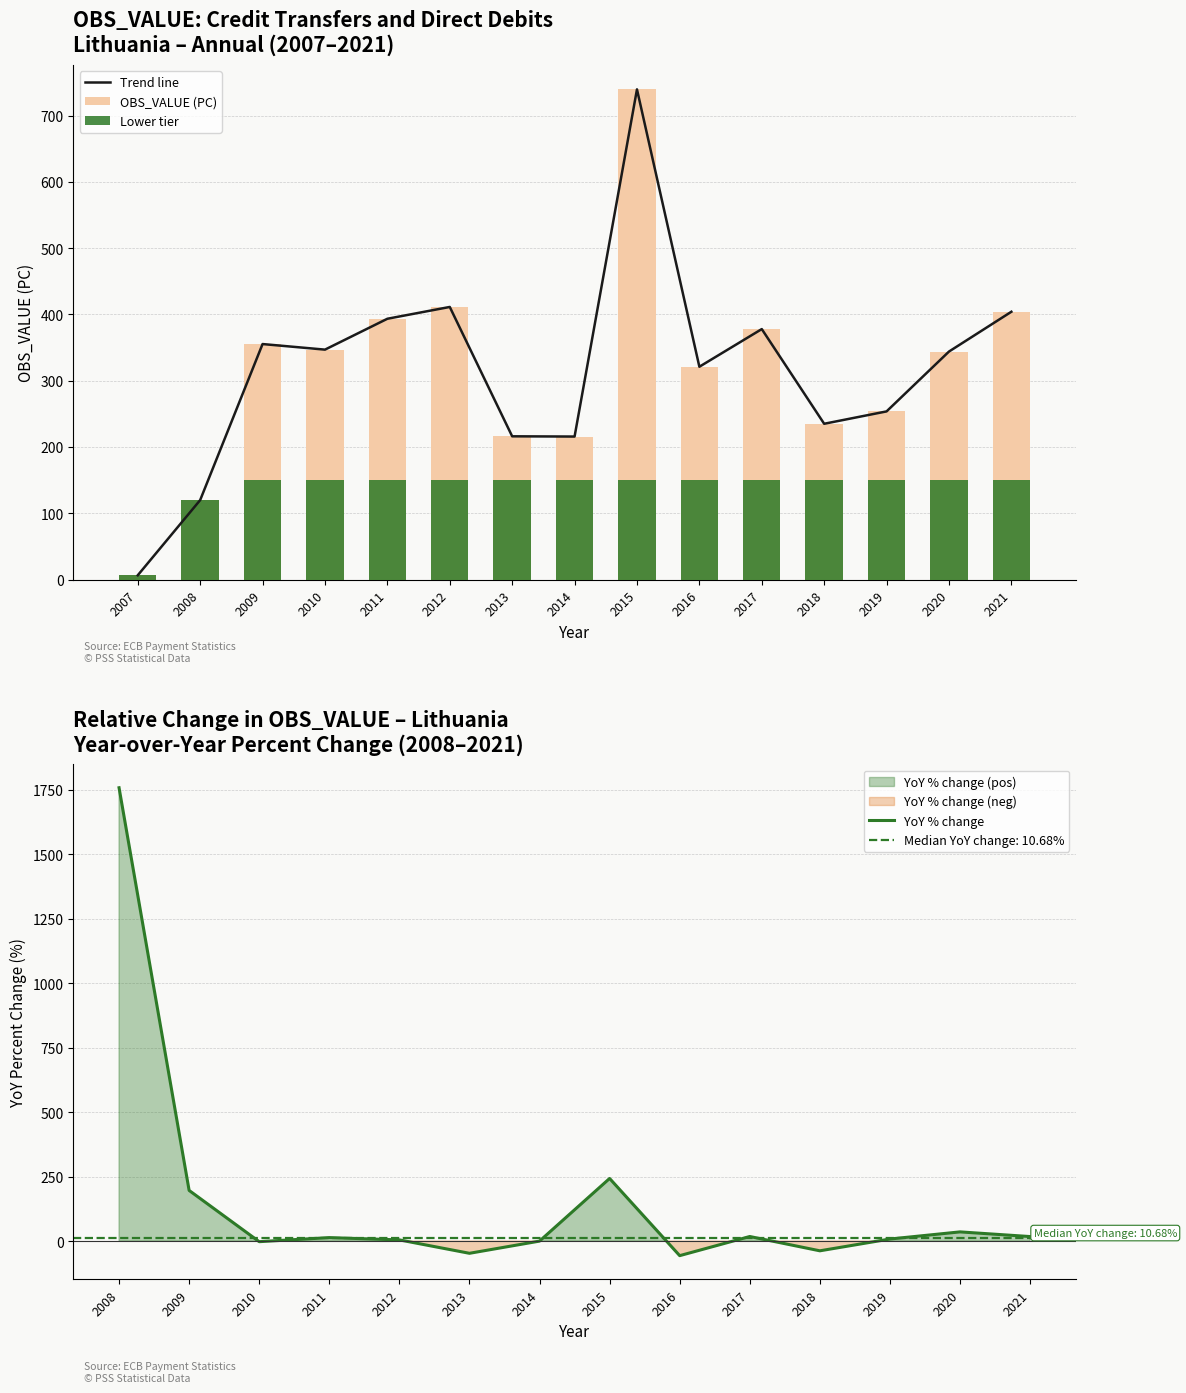

List the labels in order of value, largest first.

2015, 2012, 2021, 2011, 2017, 2009, 2010, 2020, 2016, 2019, 2018, 2013, 2014, 2008, 2007